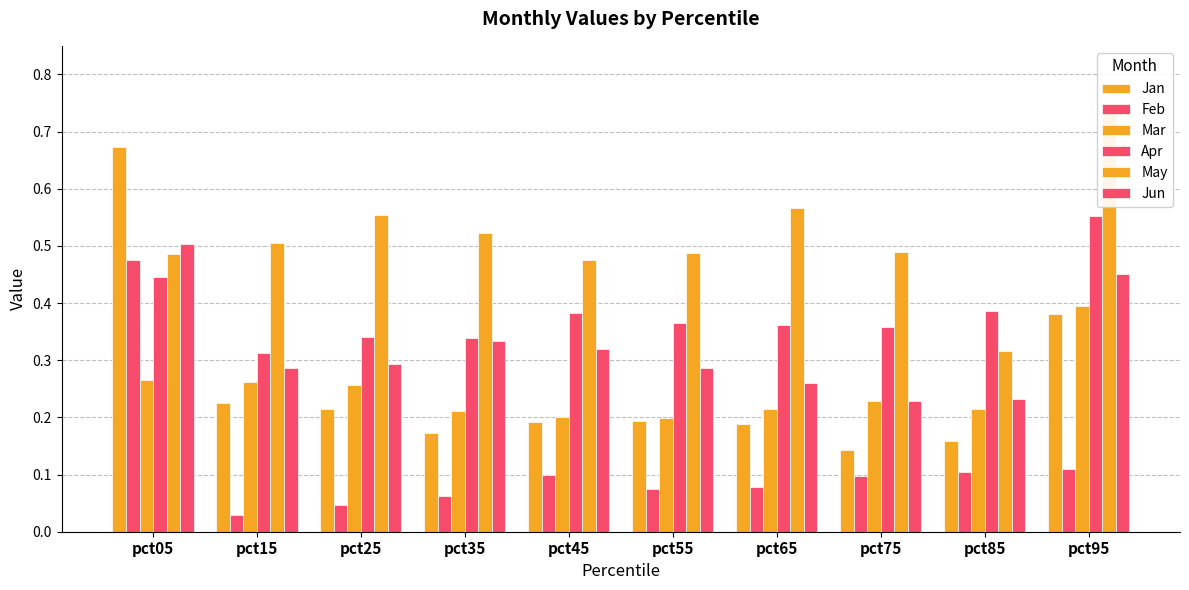

What is the average value of the Mar series?

0.2